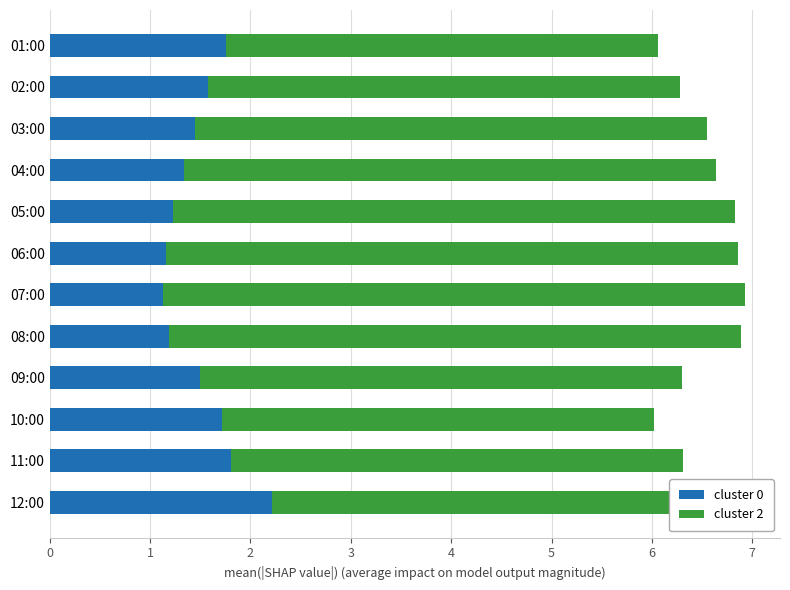

What is the difference between the second highest and minimum values in the cluster 0 series?

0.7